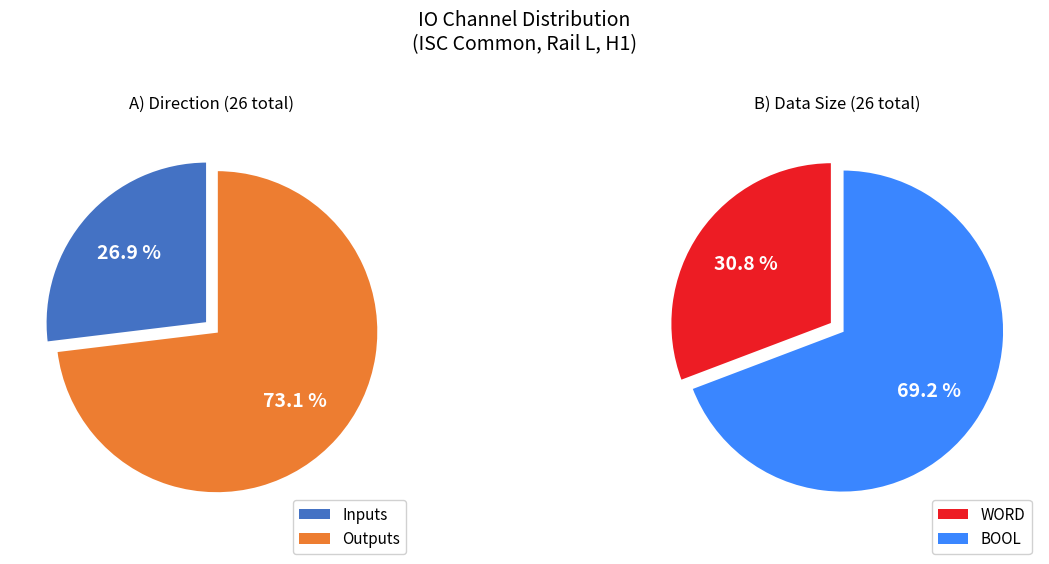

To the nearest percent, what is the combined percentage of Inputs and Outputs?

100%